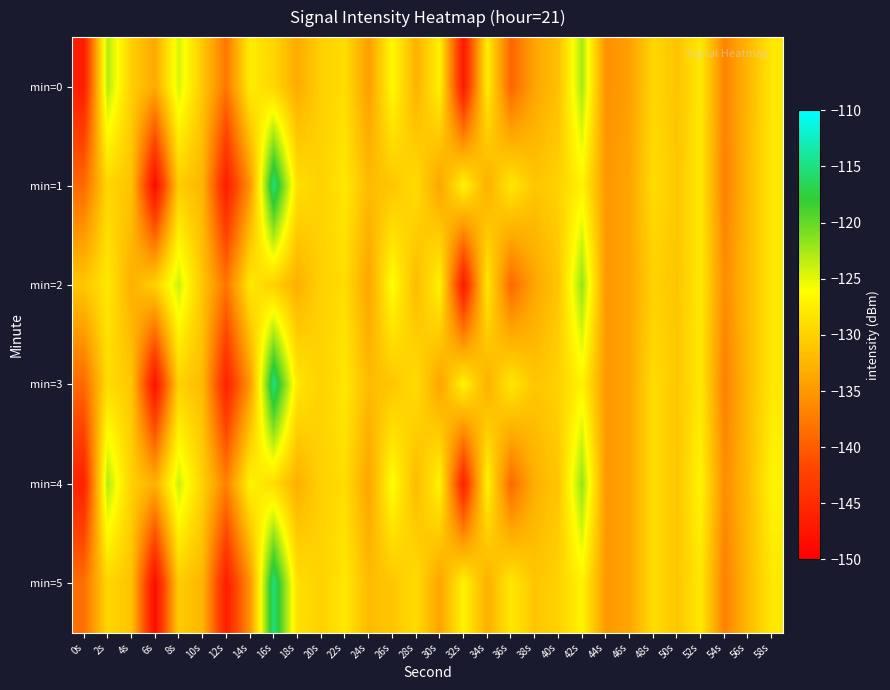

Which category has the lowest value across all series?

6s